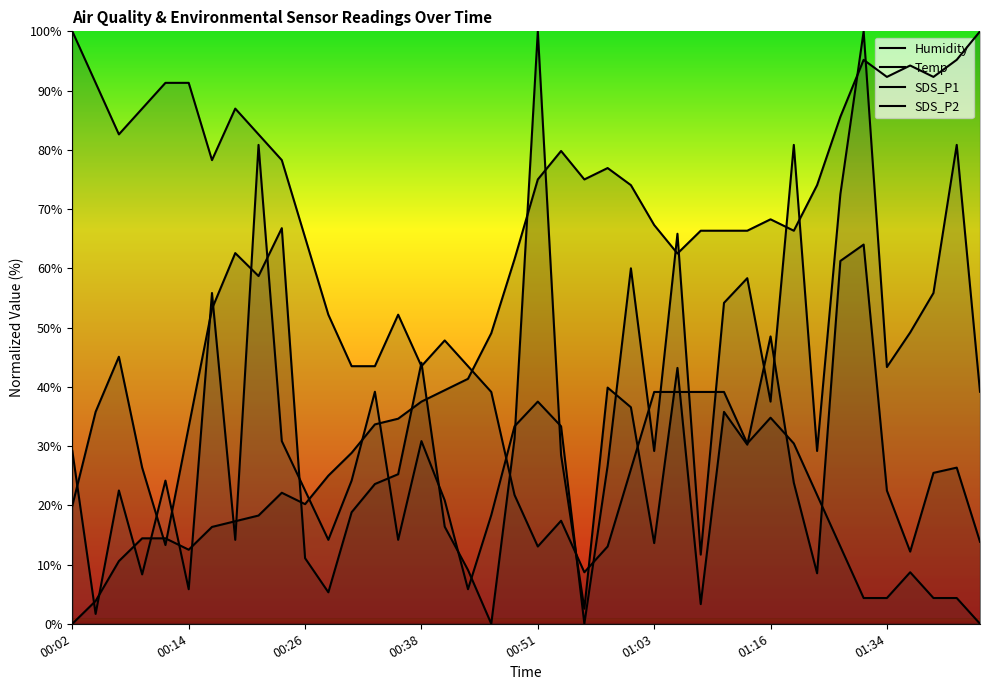

What is the total value across all series at 00:38?

155.9